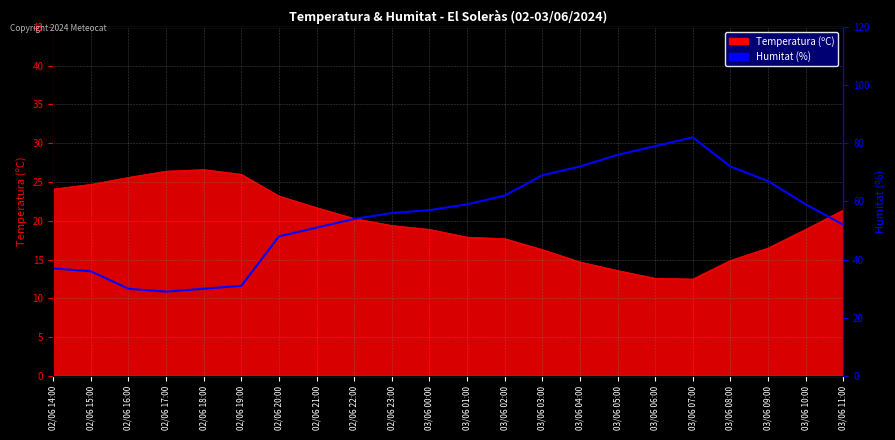

Where does the data first go above 57?

03/06 01:00